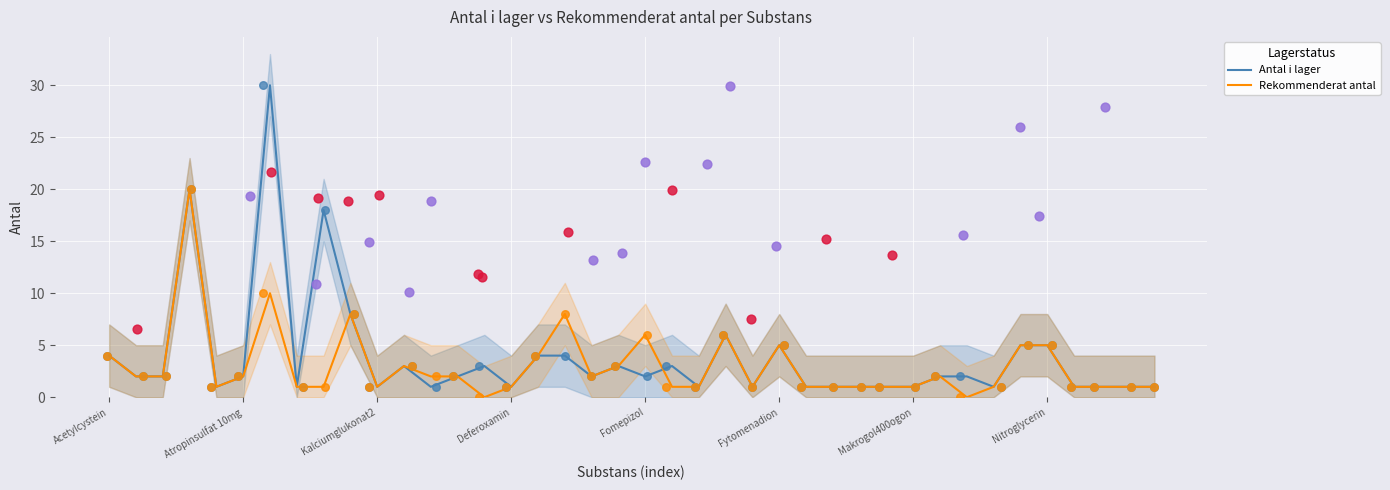

Is the value of Antal i lager at 19 greater than the value of Rekommenderat antal at 17?

No